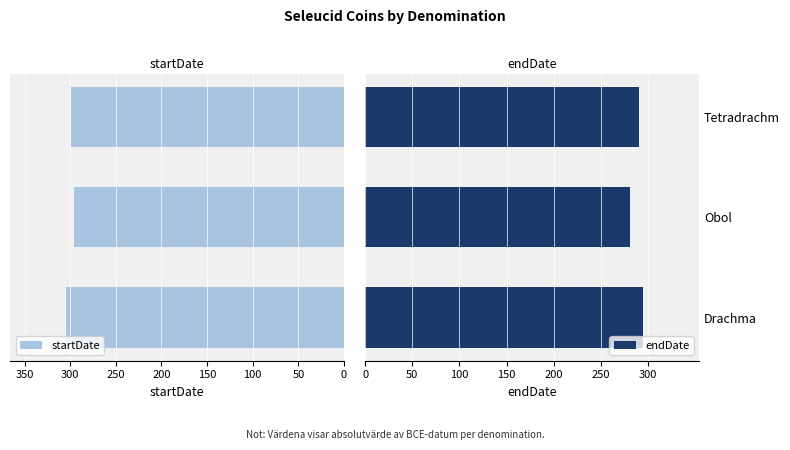

What is the sum of all startDate values?

899.2